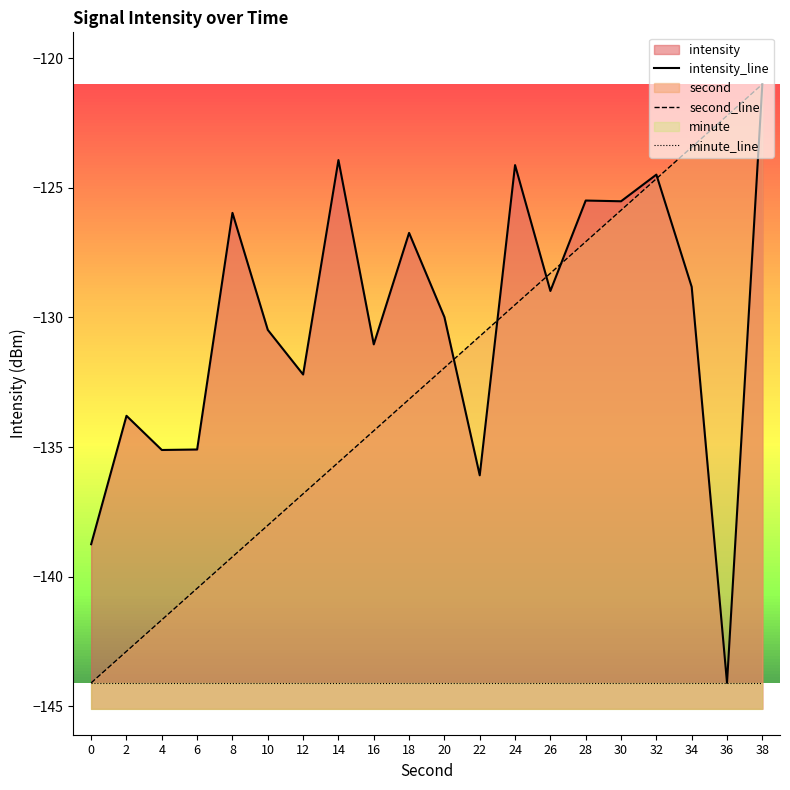

What is the value of the second_line point at the 7th from the left?

-136.8